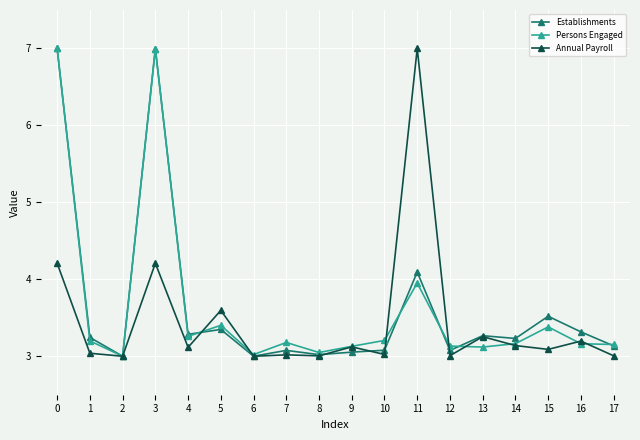

What is the smallest value displayed?

3.0